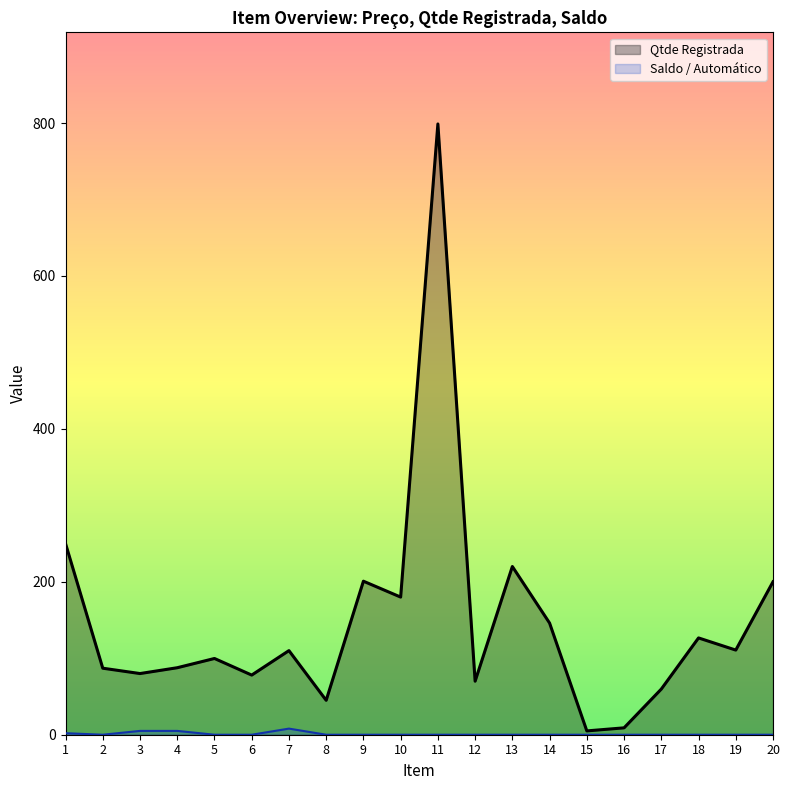

True or false: Saldo / Automático has a value of -4.0 at 12.

False